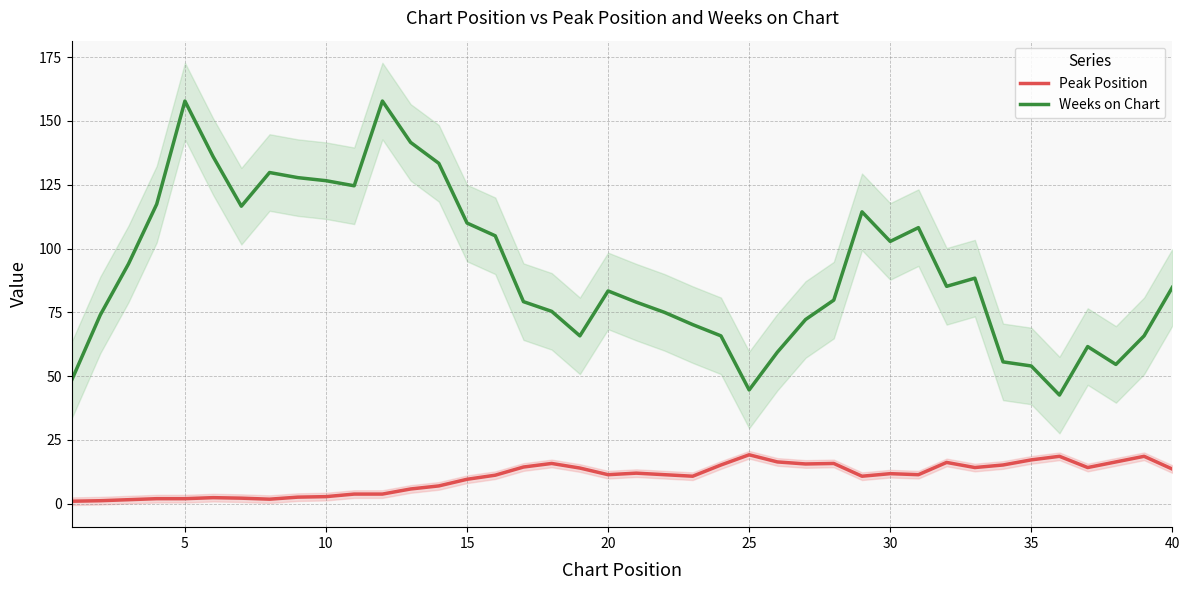

True or false: Peak Position and Weeks on Chart cross at least once.

False